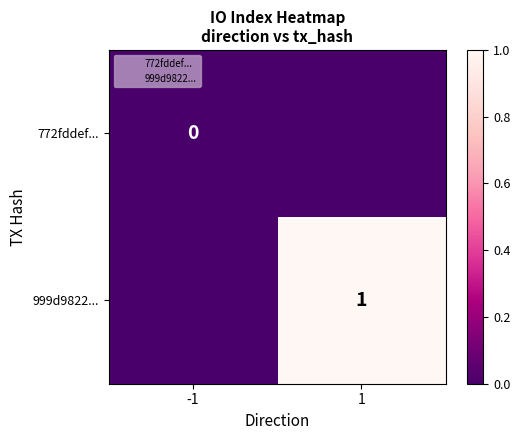

At which category does the chart reach its minimum across all series?

-1